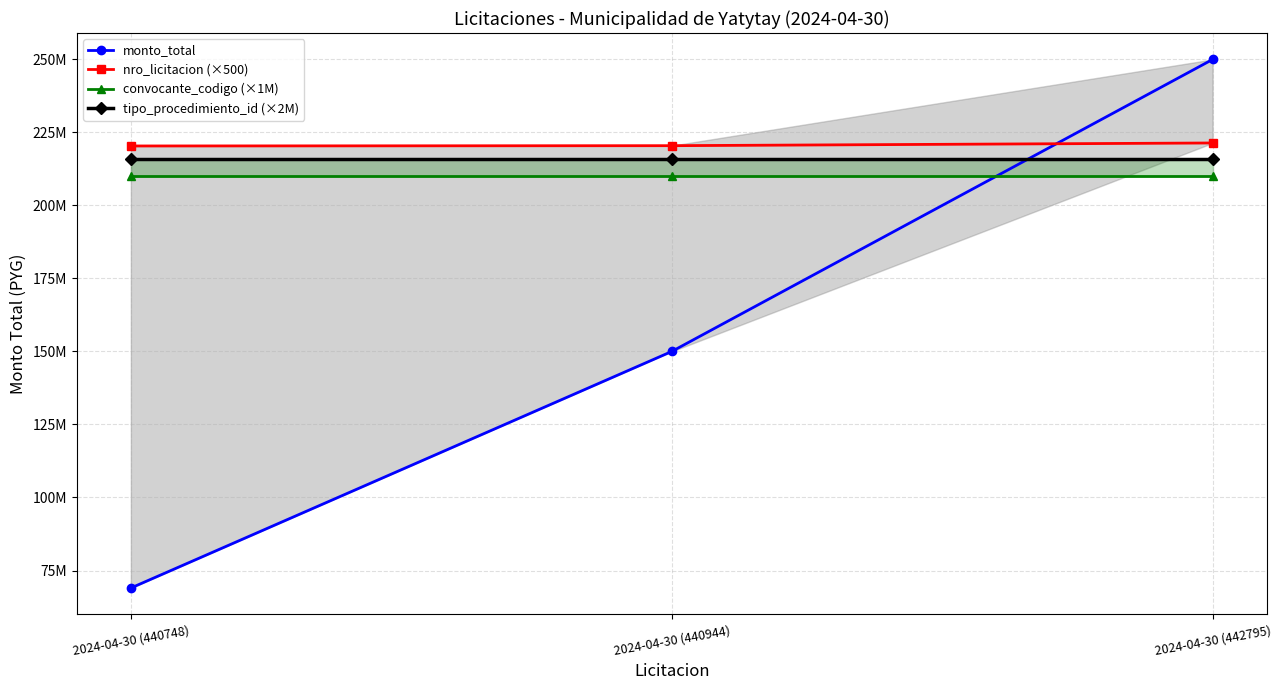

What is the minimum value for monto_total?

69000000